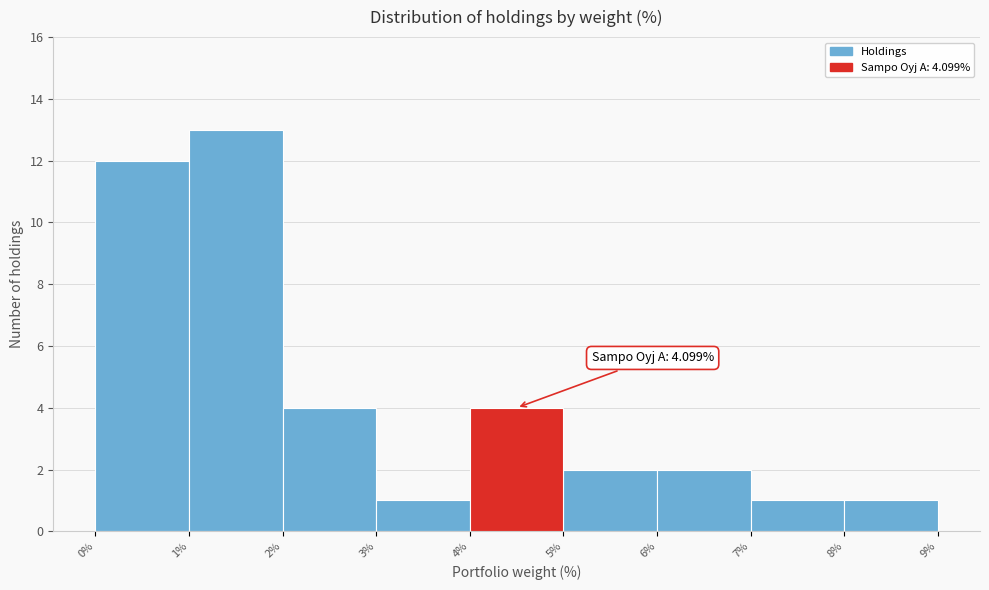

Which range on the x-axis has the tallest bar?

1% to 2%